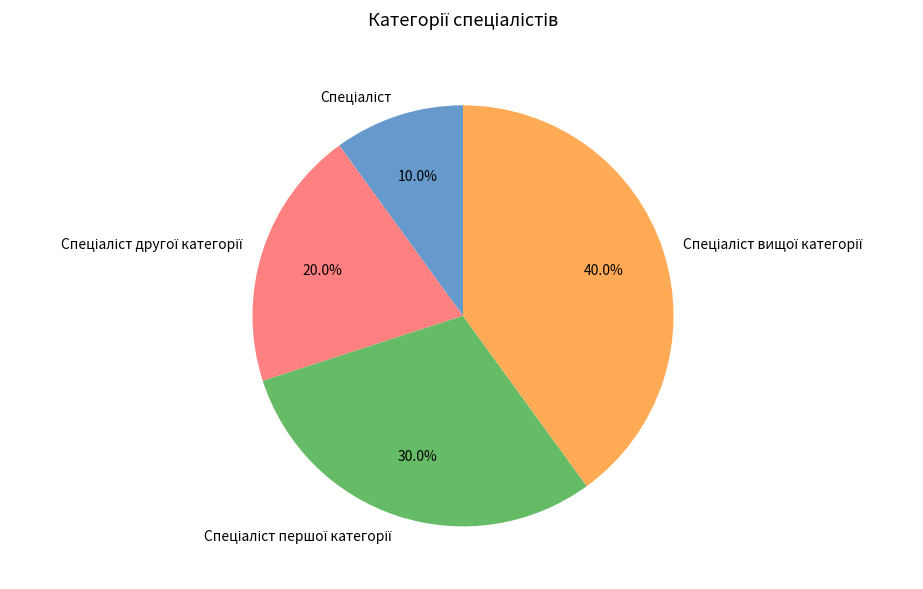

Count the number of slices in the pie.

4